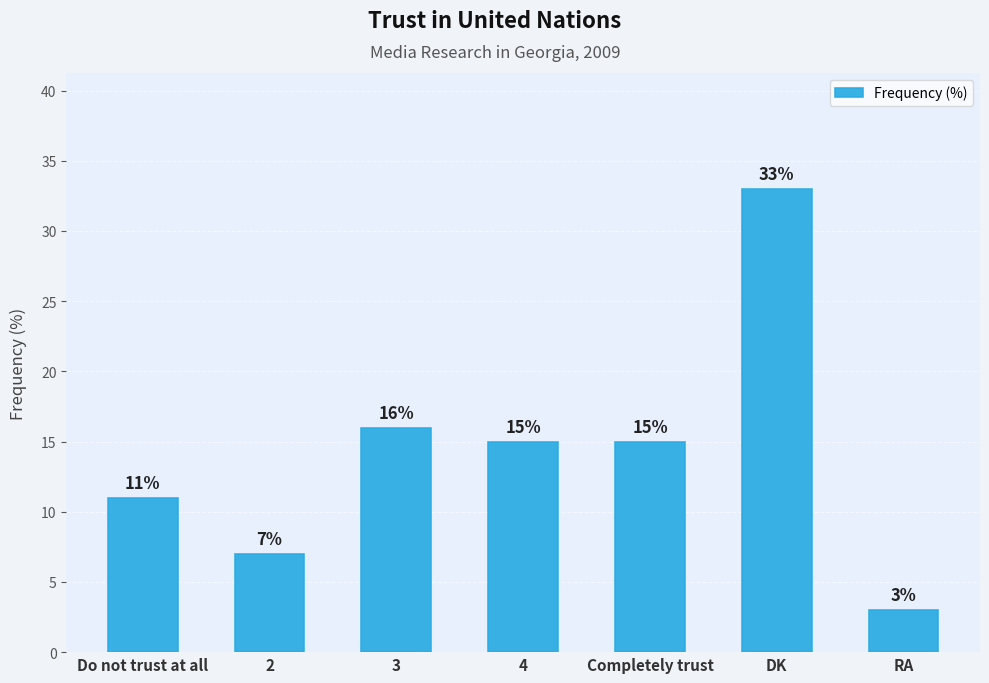

How many values are below 15?

3